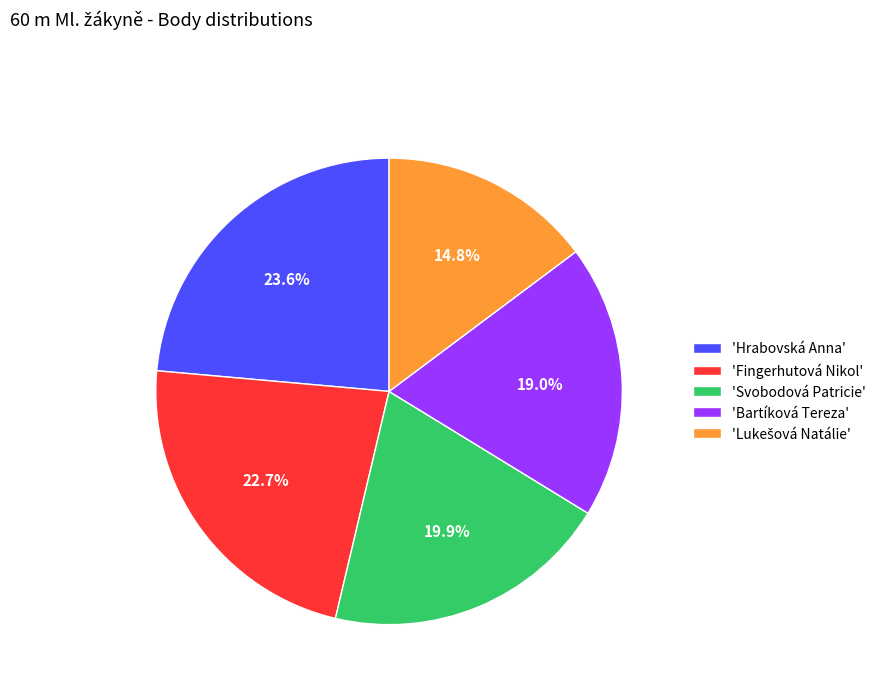

Does any single category account for the majority?

No